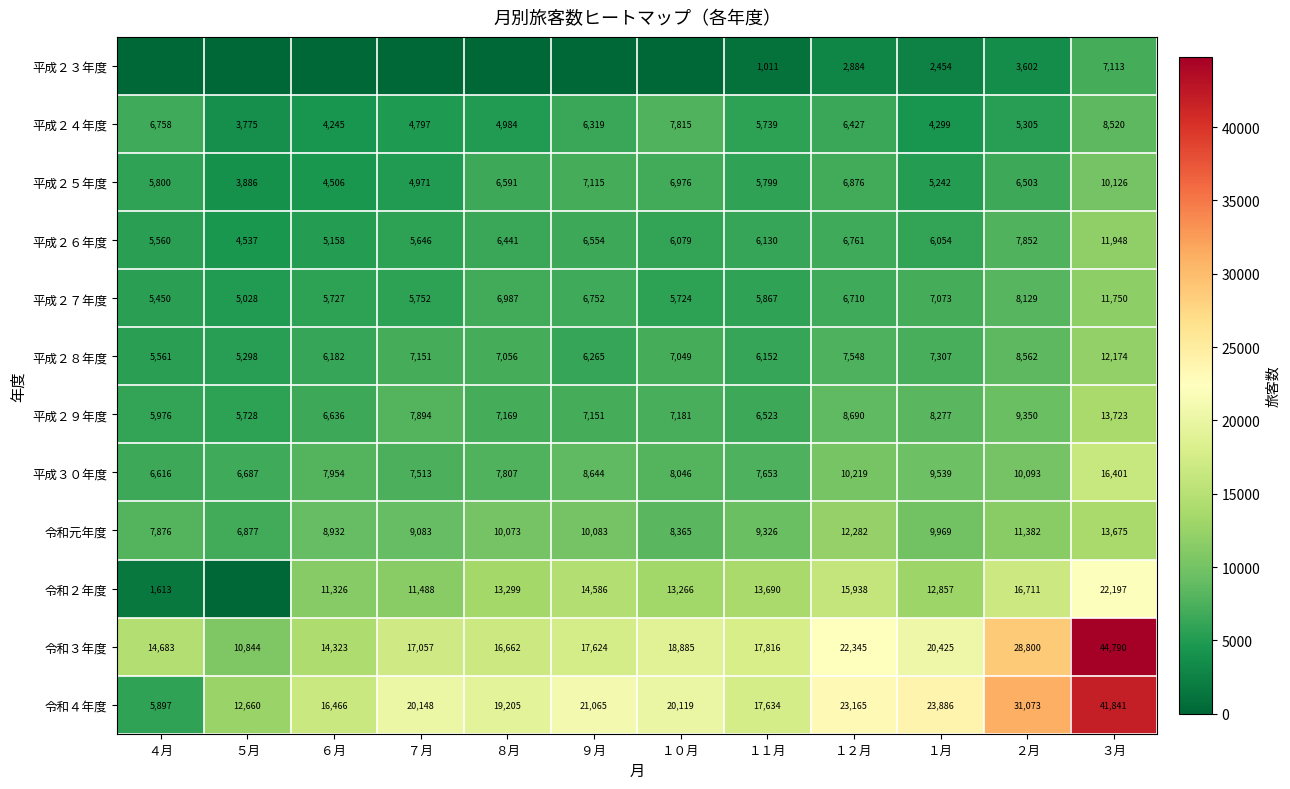

What is the difference between the highest and lowest values at ３月?

37677